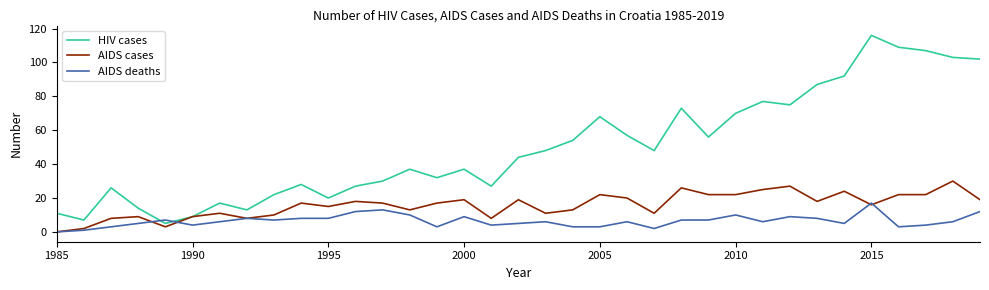

What is the highest value of the AIDS deaths series?

17